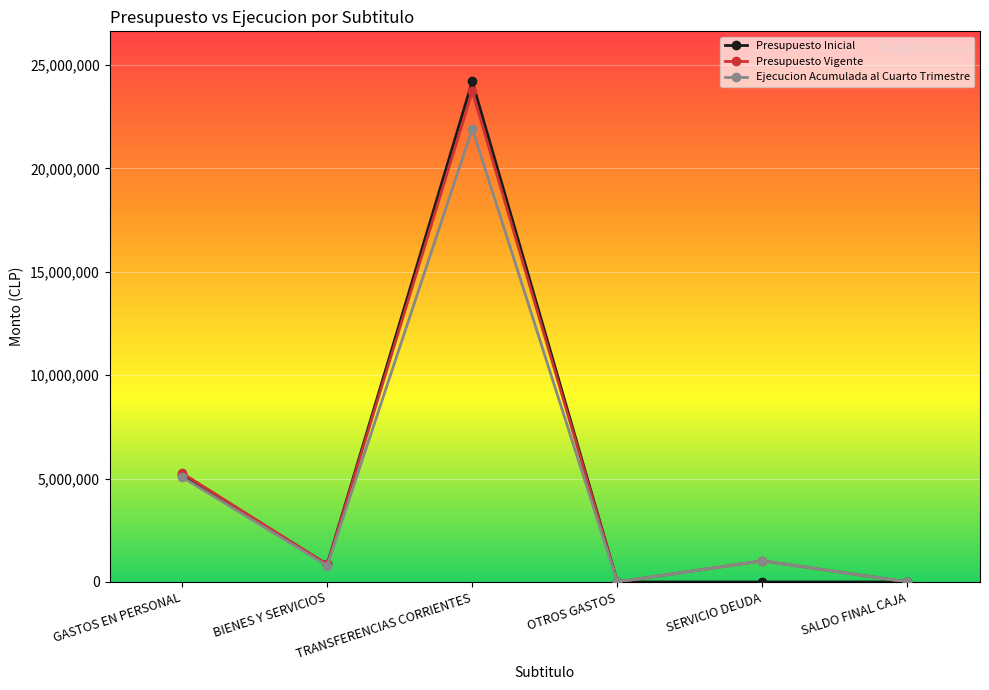

Does the chart display data point markers on the line(s)?

Yes